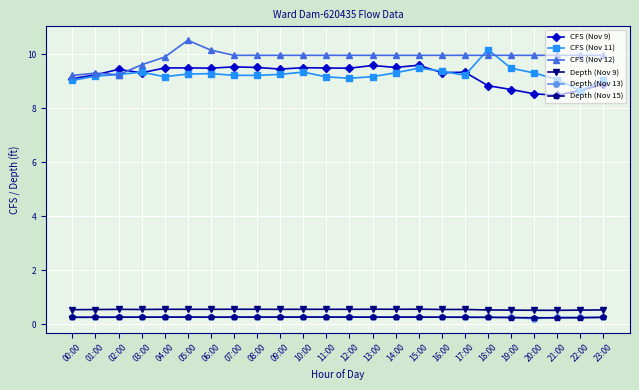

Which label corresponds to the largest value in the chart?

05:00